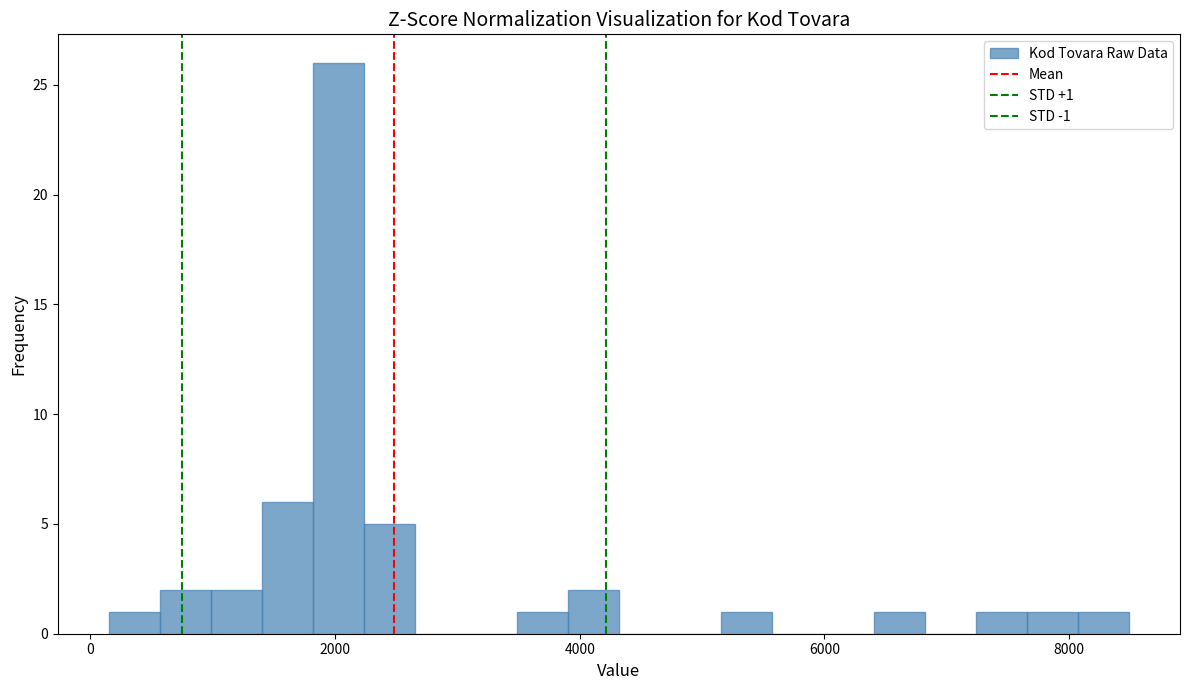

Read against the x-axis, roughly where is the centre of the tallest bar?

2000